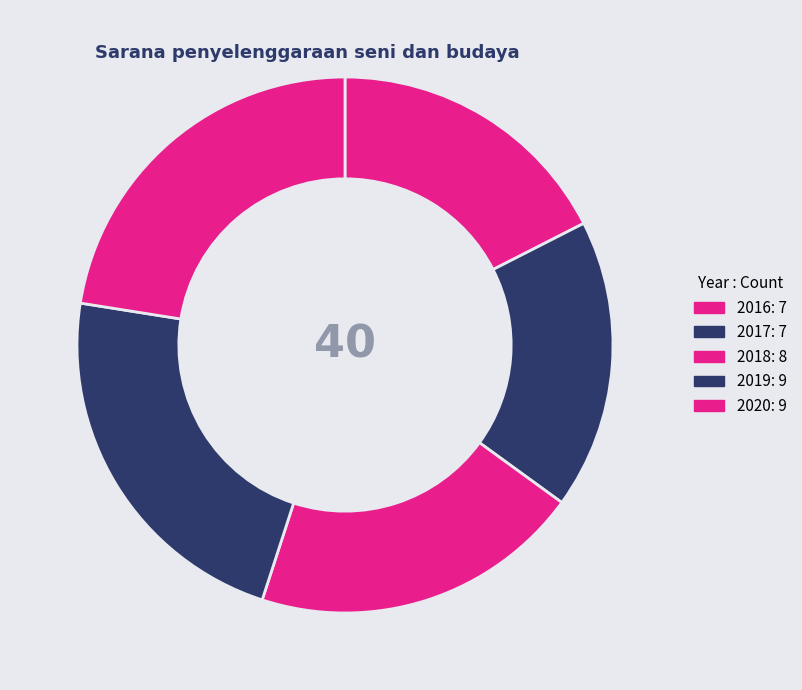

How many slices are in this pie chart?

5